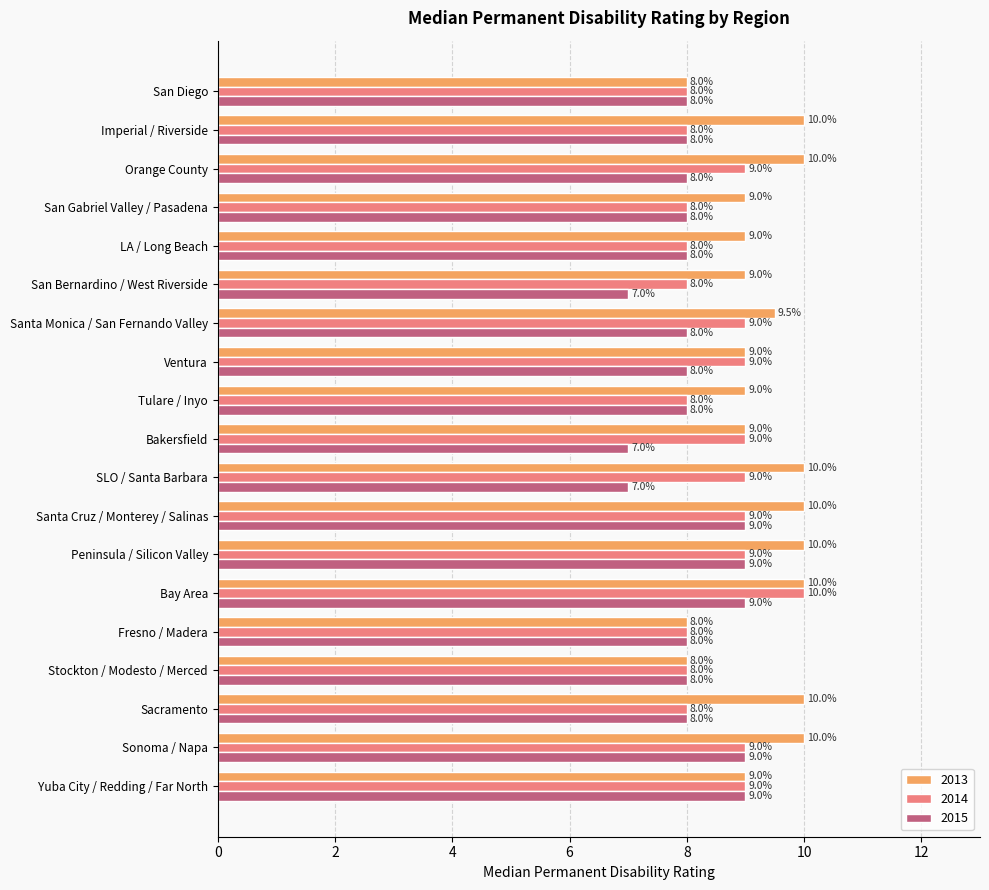

What is the sum of all 2015 values?

154.0